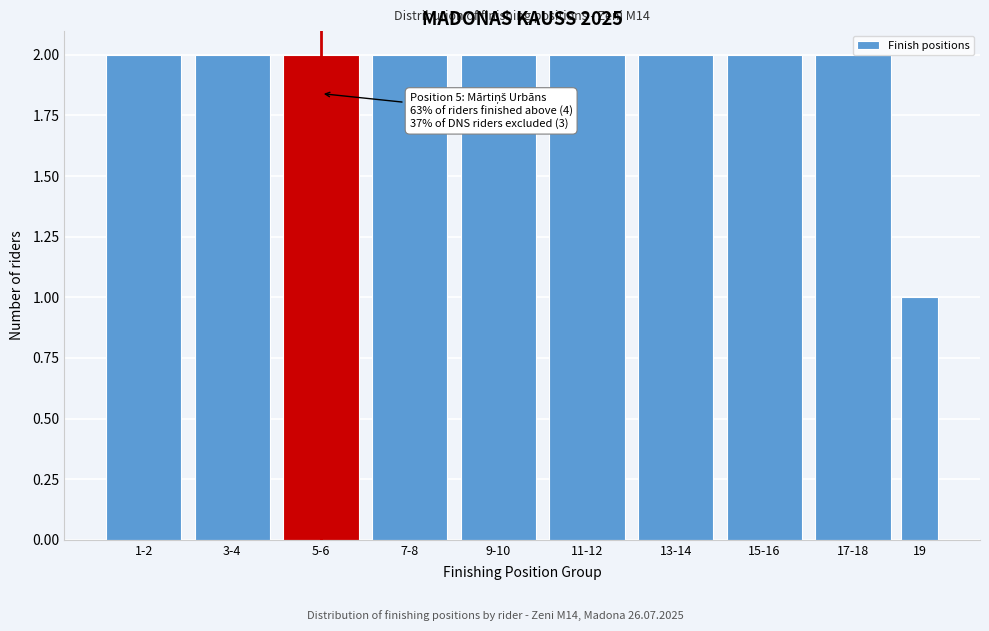

What is the sum of the values at 17-18 and 3-4?

4